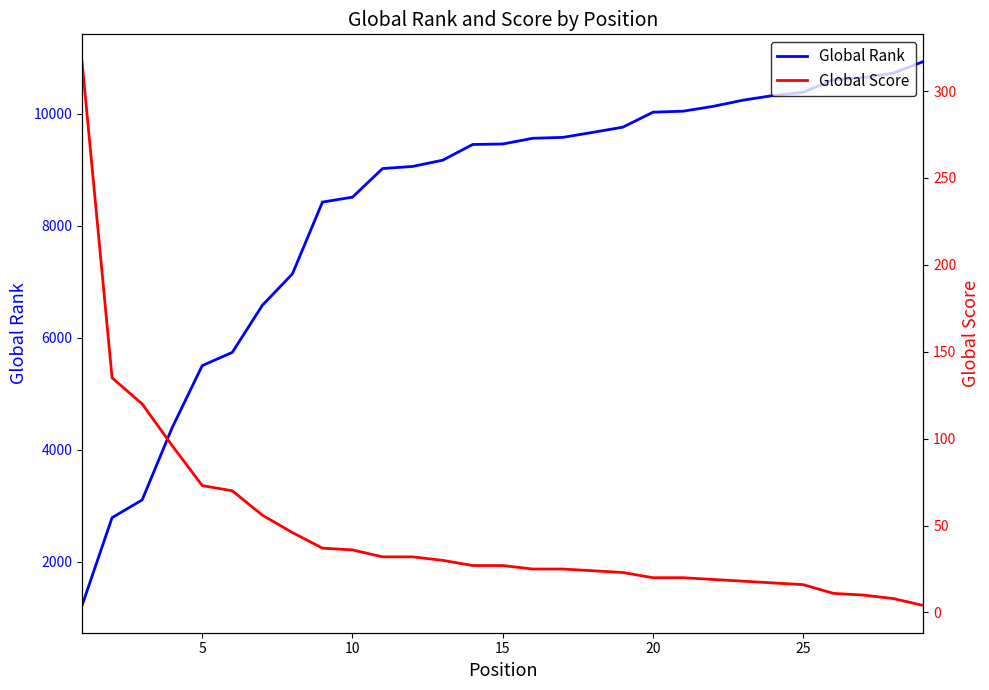

How many lines are shown in the chart?

2